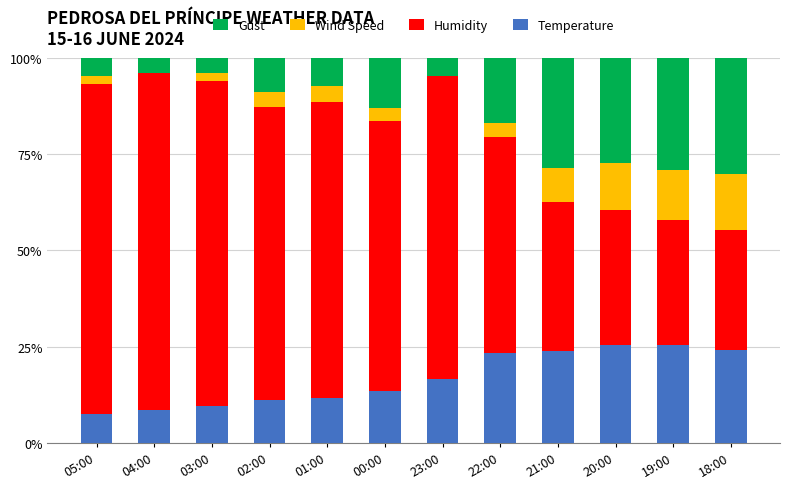

Does the chart contain stacked bars?

Yes